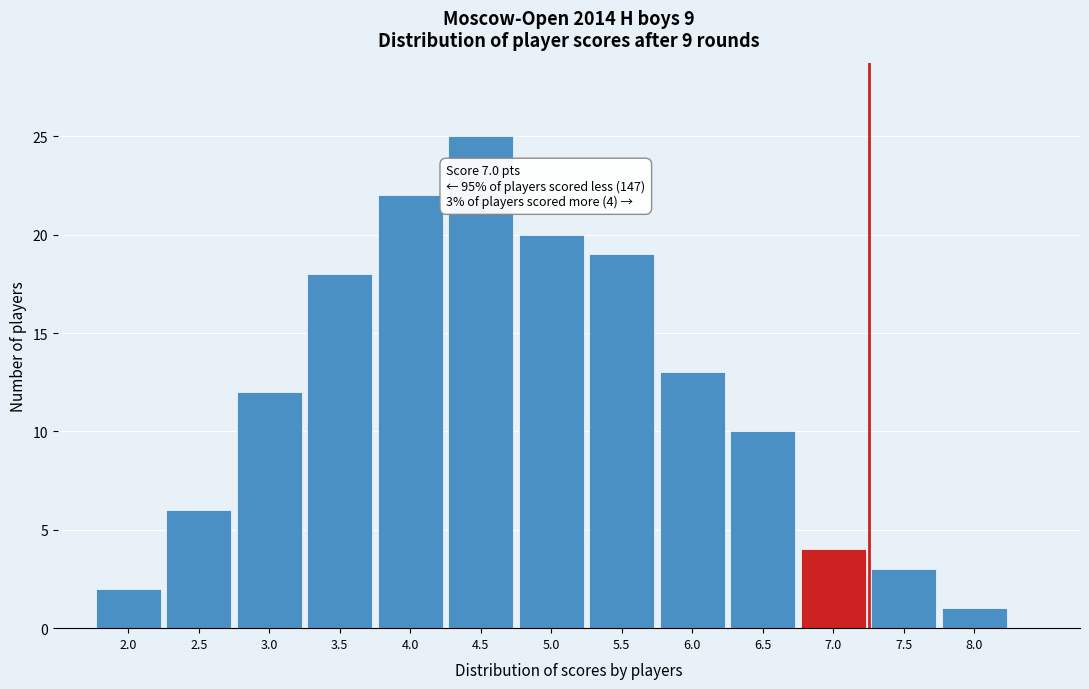

Over which range of the x-axis is the bar tallest?

4.25 to 4.75